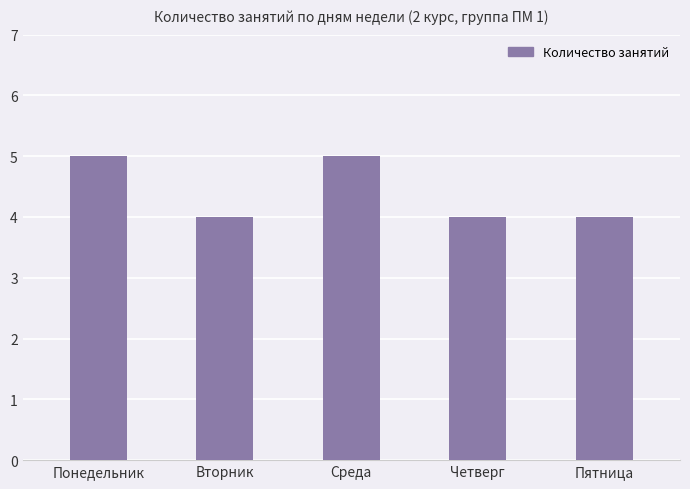

Reading left to right, list all the values displayed in this chart.

Понедельник=5	Вторник=4	Среда=5	Четверг=4	Пятница=4